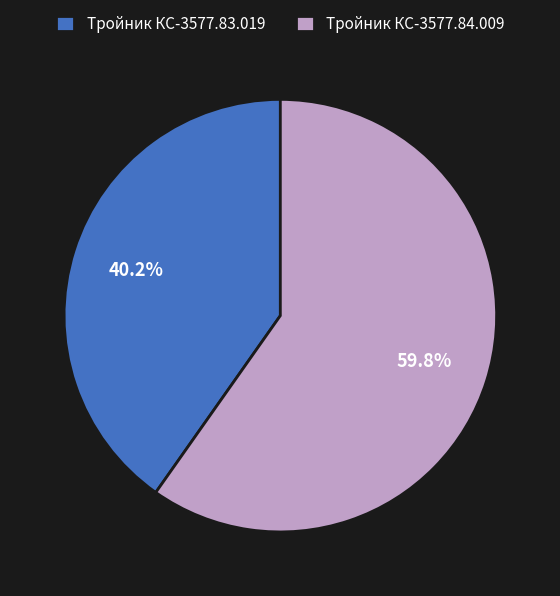

Which slice is the smallest?

Тройник КС-3577.83.019